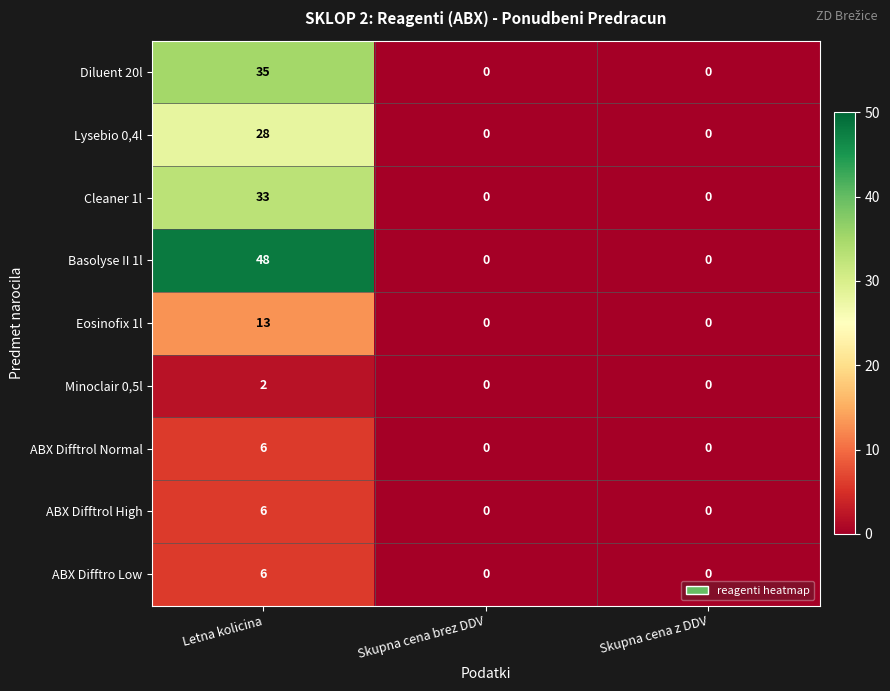

What is the difference between the Diluent 20l values at Letna kolicina and Skupna cena brez DDV?

35